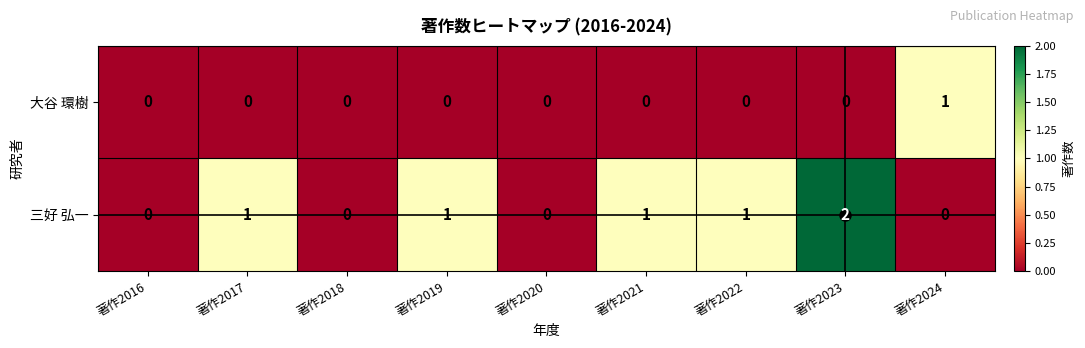

Which series has the widest spread of values?

三好 弘一